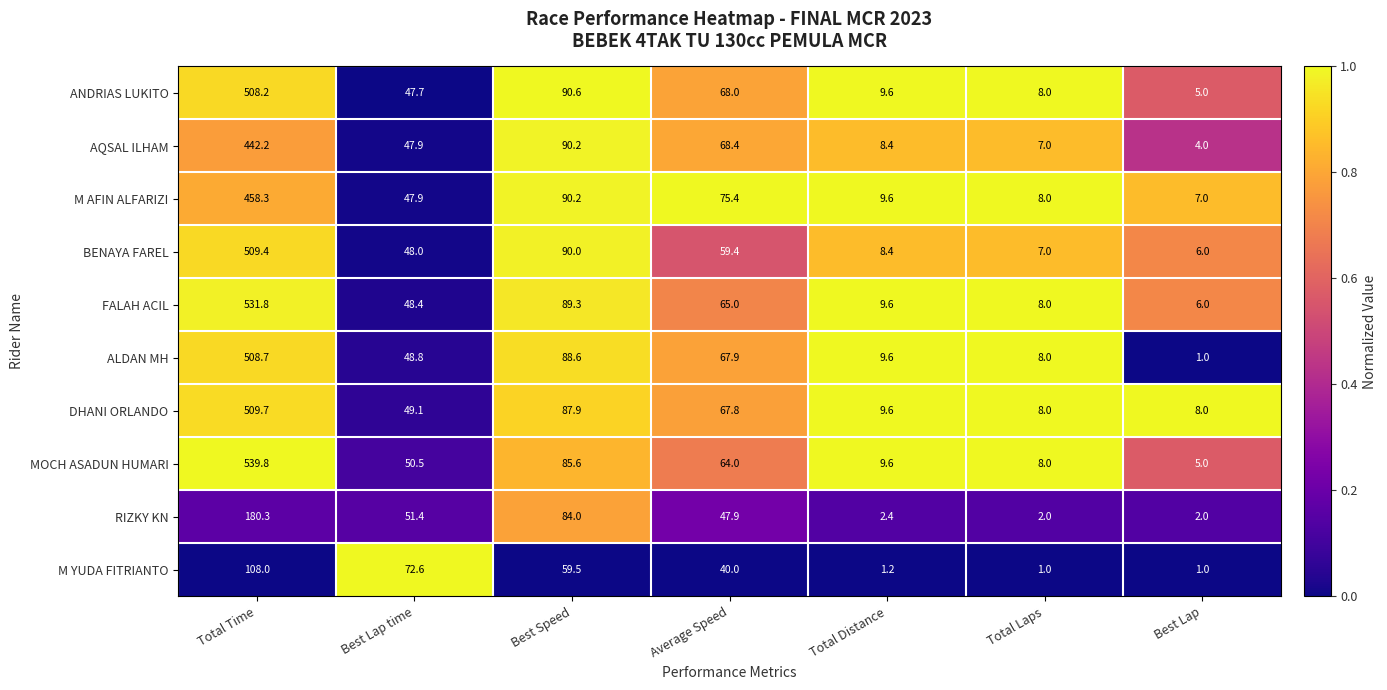

What value does the ALDAN MH series have at Best Speed?

88.6